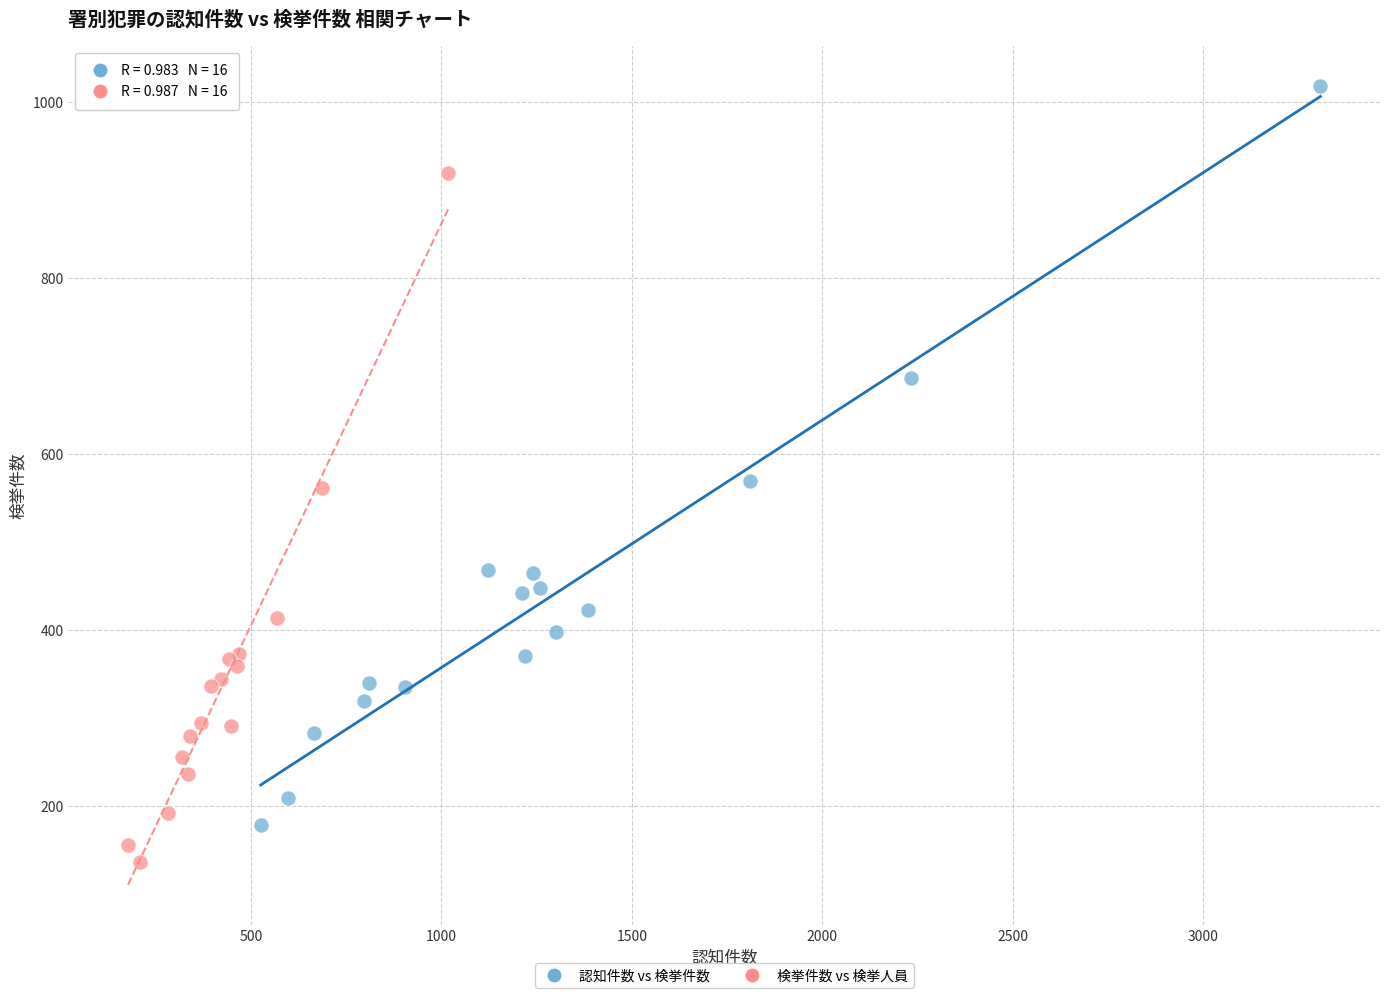

Which series contains the highest Y value?

認知件数 vs 検挙件数